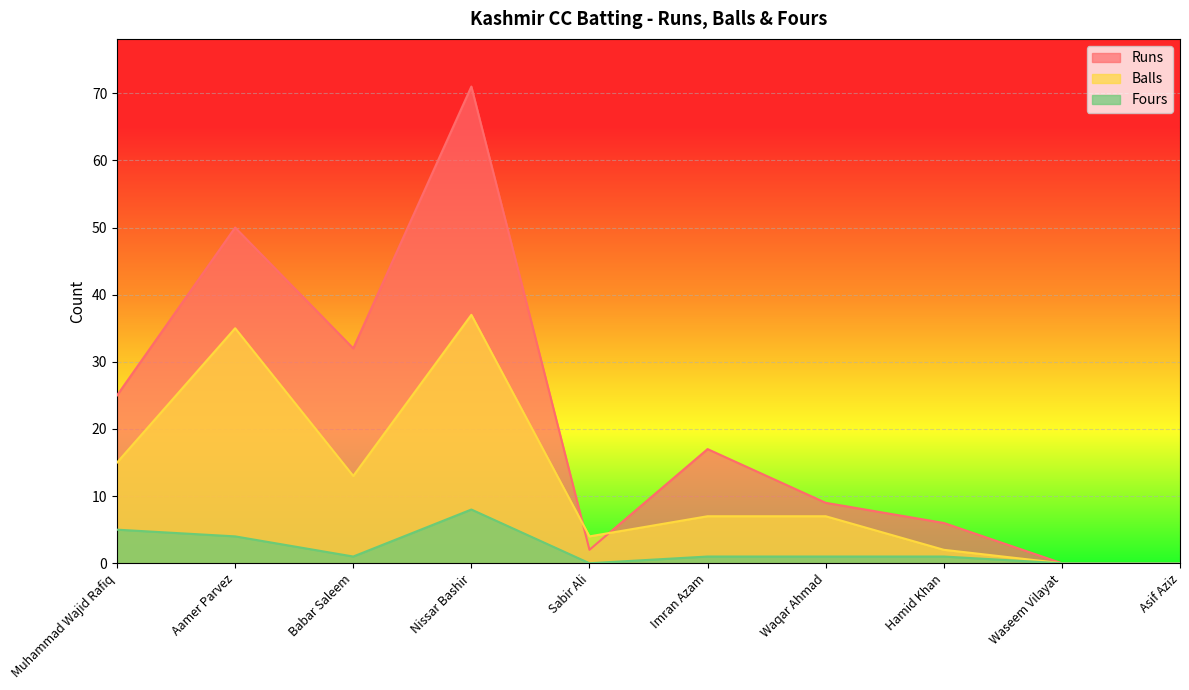

How many values in the Runs series exceed 17?

4